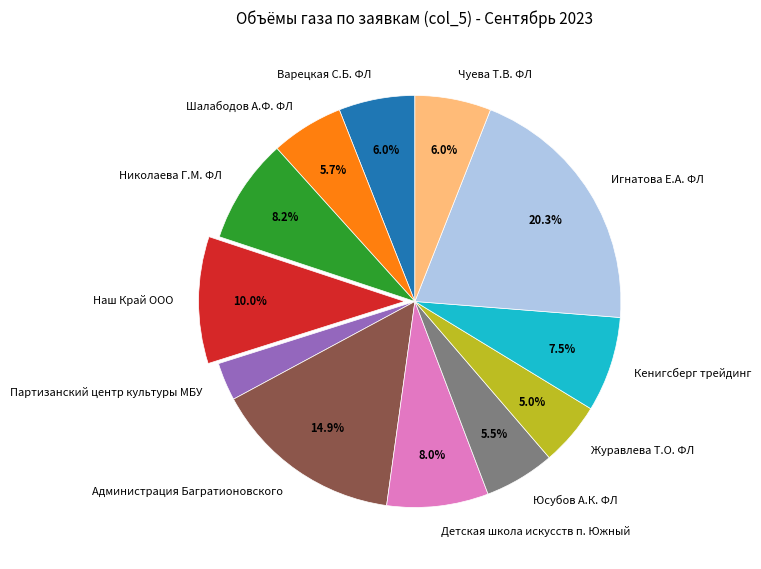

Is the sum of Детская школа искусств п. Южный and Варецкая С.Б. ФЛ greater than half?

No